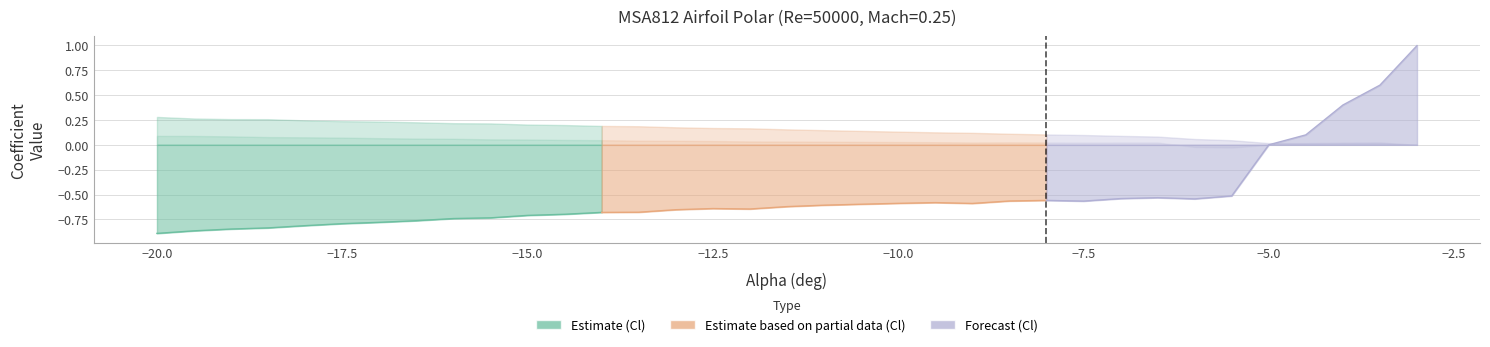

The Cl series shows -0.9 at 14. True or false?

False